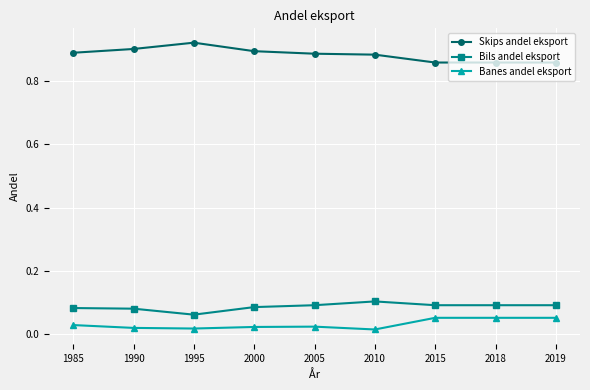

Count the Skips andel eksport values in the range 0 to 1.

9